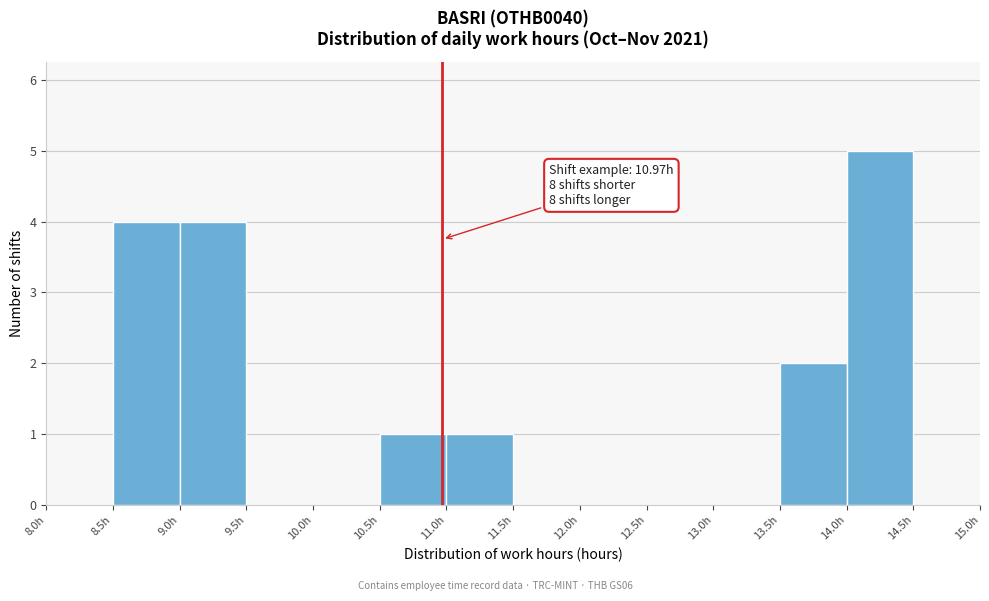

Which range on the x-axis has the tallest bar?

14.0 to 14.5